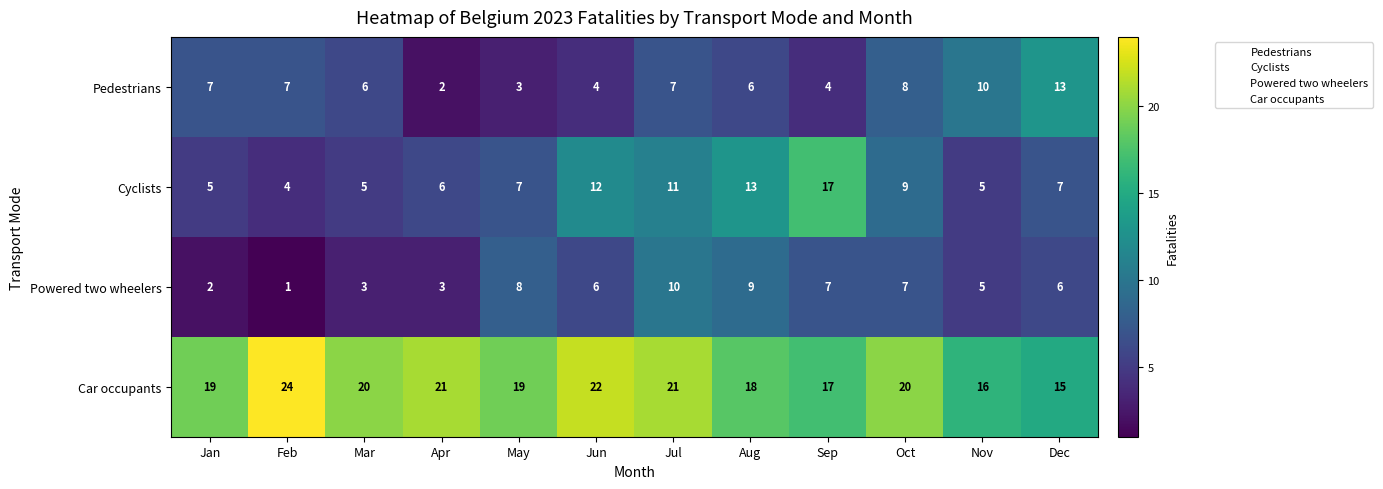

Which series has the largest range (max minus min)?

Cyclists